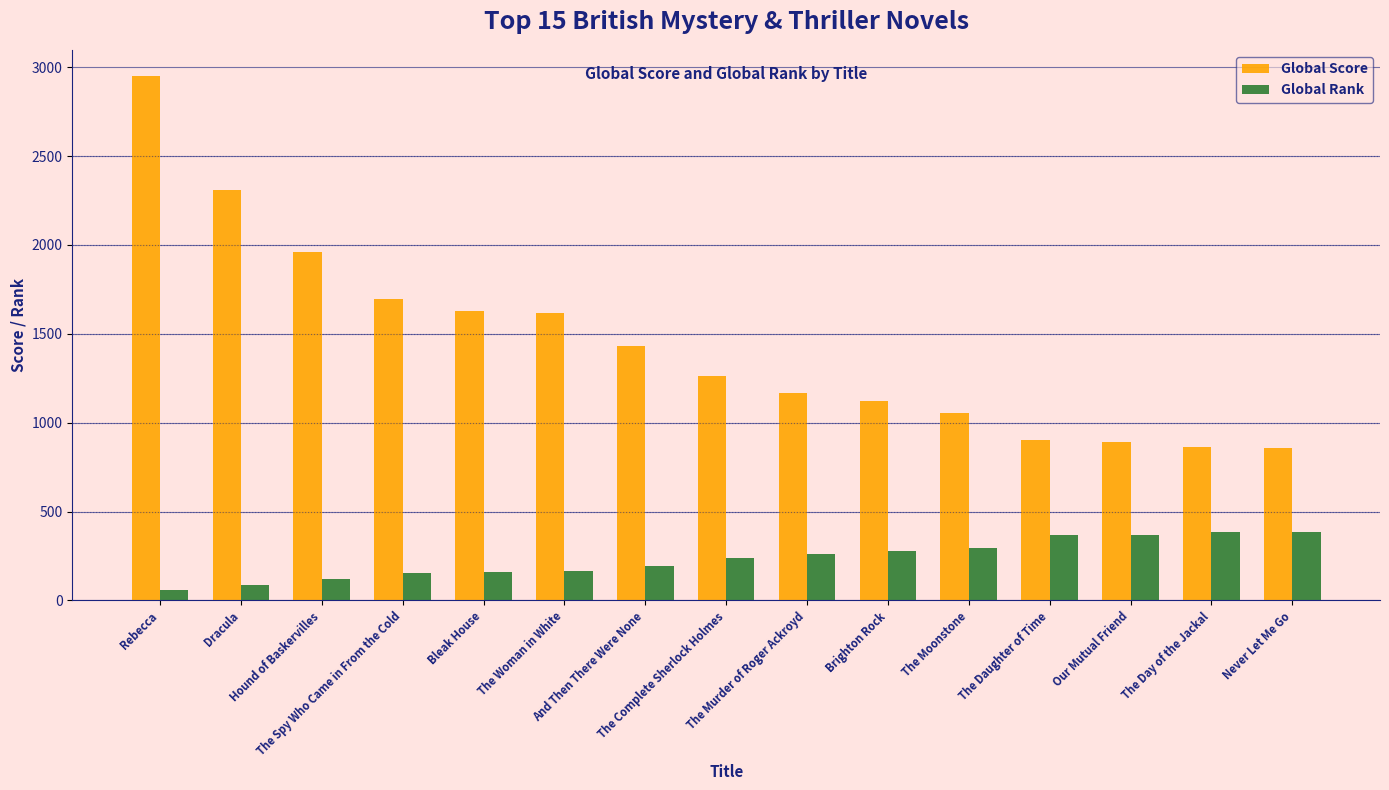

How many groups of bars are there?

15